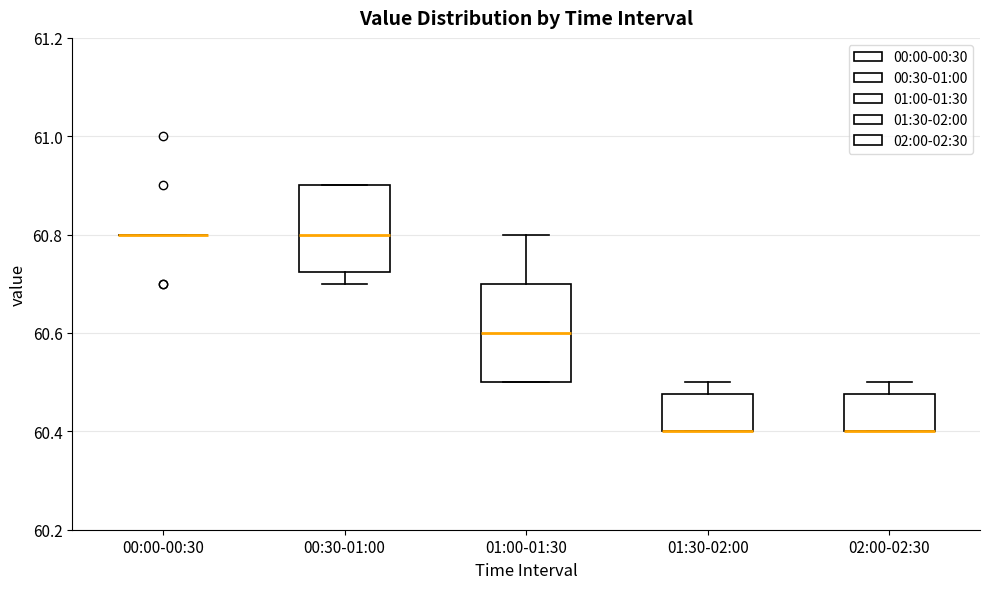

Reading left to right, transcribe this box plot: for each box, give where its median line is, the range the box spans, and where its two whiskers end, as read against the y-axis. The values are not printed on the chart, so give them approximately, as read against the axis.

00:00-00:30: box collapsed to a line at 60.80, whiskers 60.80 to 60.80
00:30-01:00: median 60.80, box 60.72 to 60.90, whiskers 60.70 to 60.90
01:00-01:30: median 60.60, box 60.50 to 60.70, whiskers 60.50 to 60.80
01:30-02:00: median 60.40 (drawn on the box's lower edge), box 60.40 to 60.48, whiskers 60.40 to 60.50
02:00-02:30: median 60.40 (drawn on the box's lower edge), box 60.40 to 60.48, whiskers 60.40 to 60.50